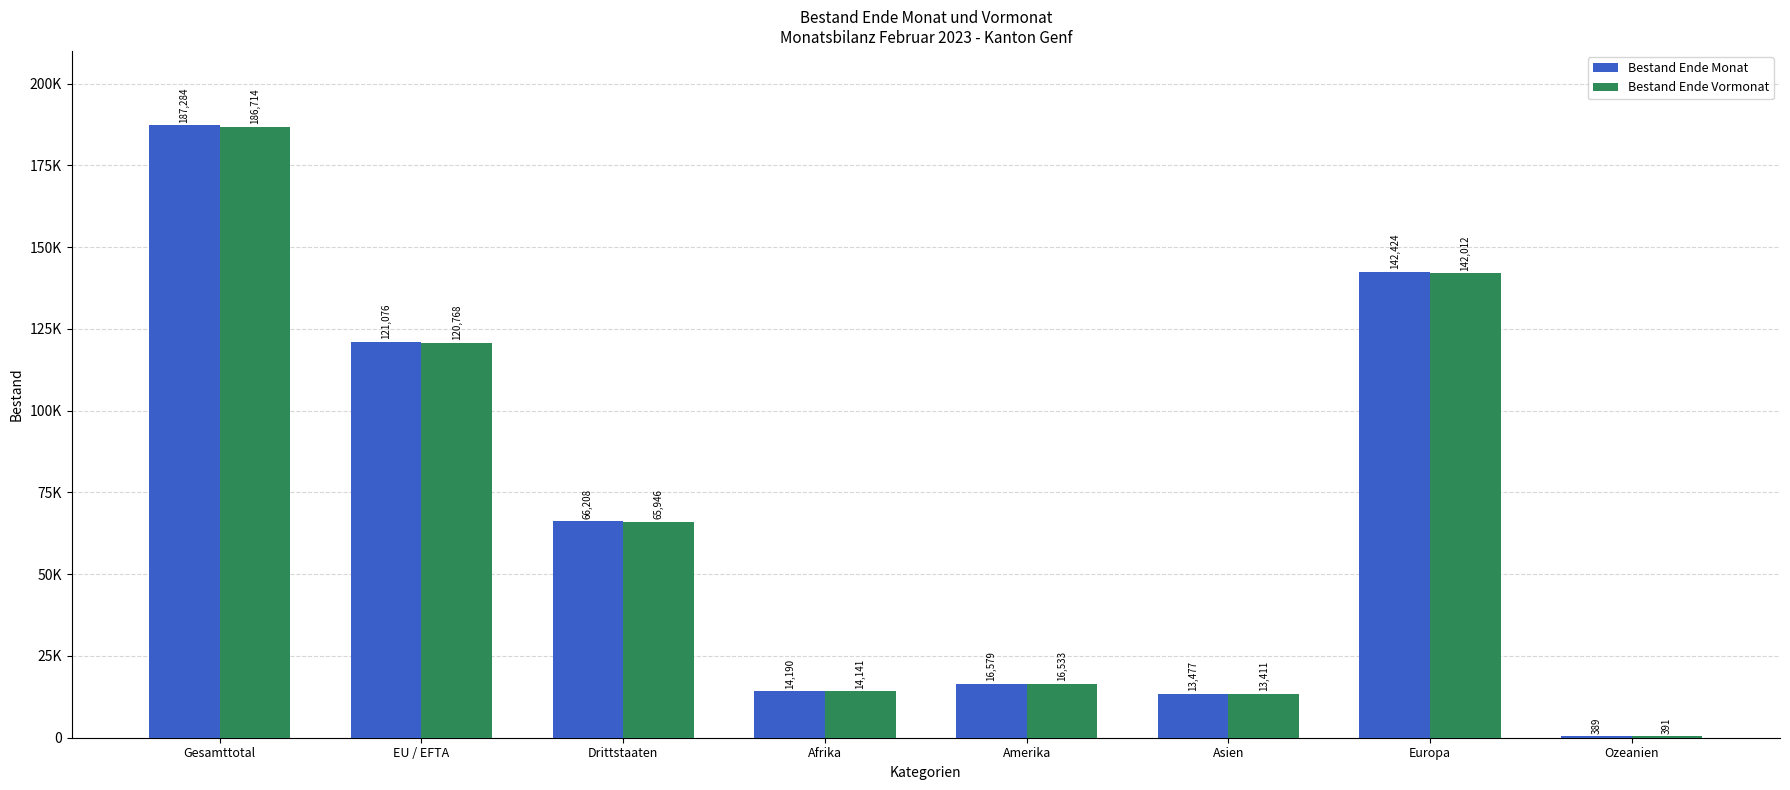

Are the bars horizontal?

No